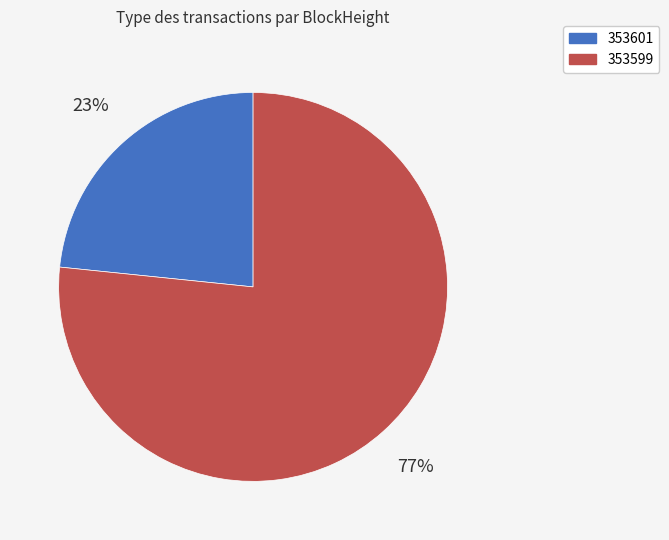

Rank the categories by value from highest to lowest.

353599, 353601